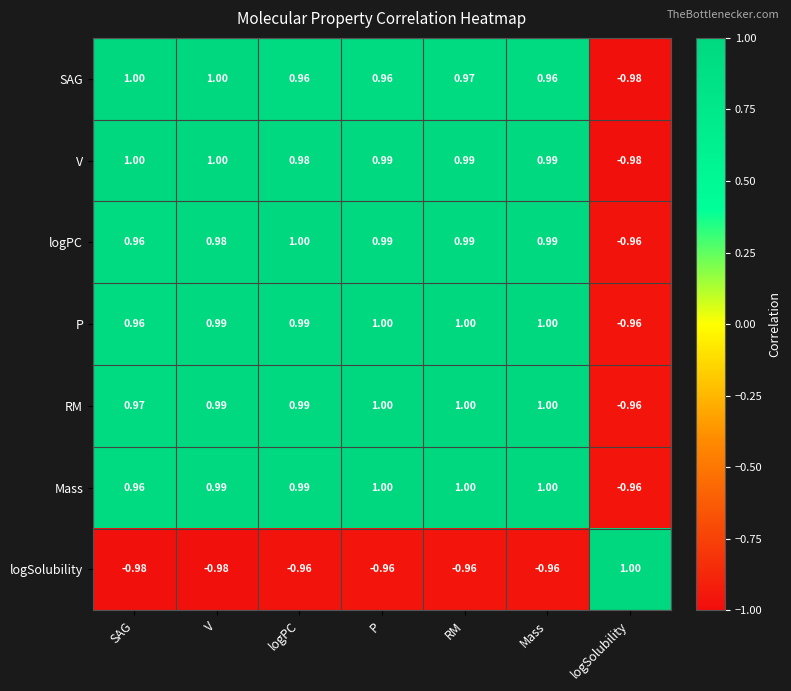

Between Mass and logSolubility, which series saw the biggest shift?

V